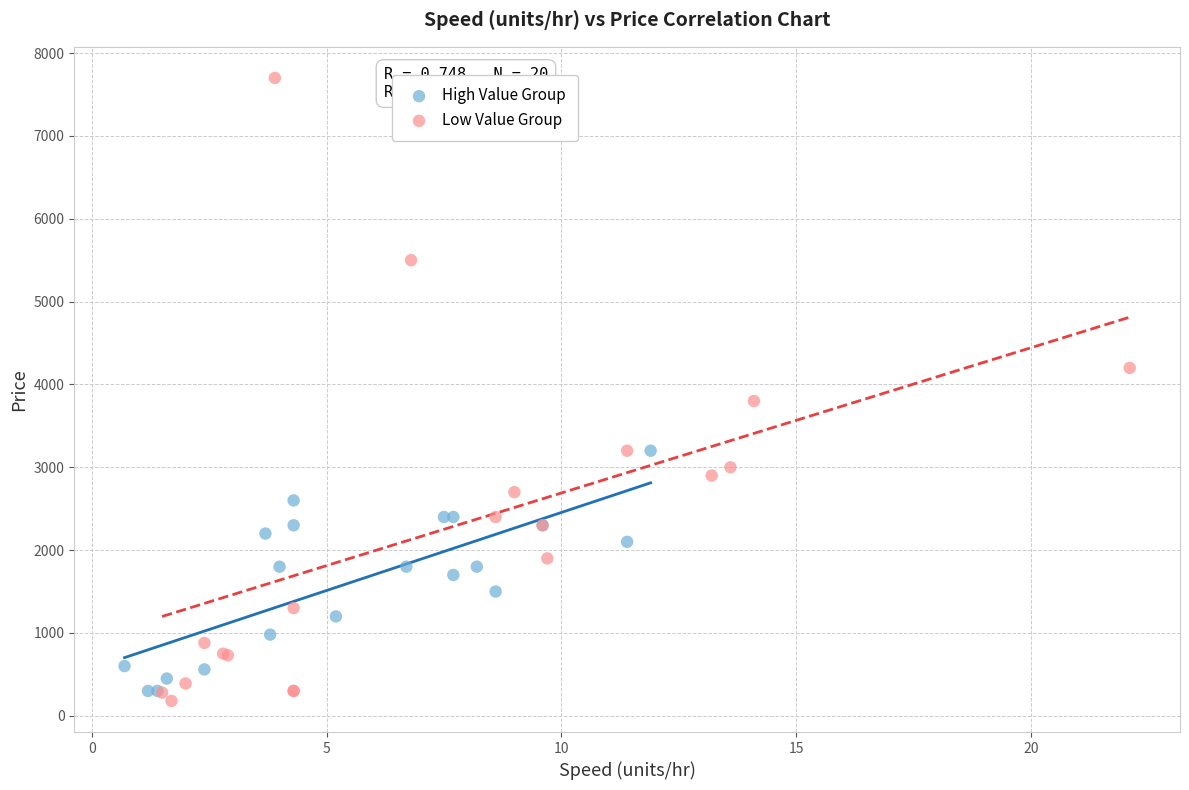

Which series has the widest spread of Y values?

Low Value Group